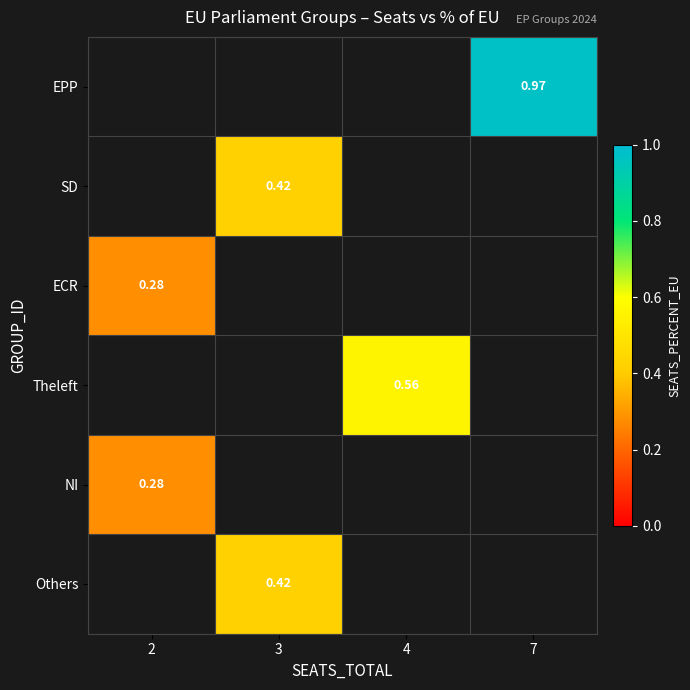

Count the number of categories in the chart.

4